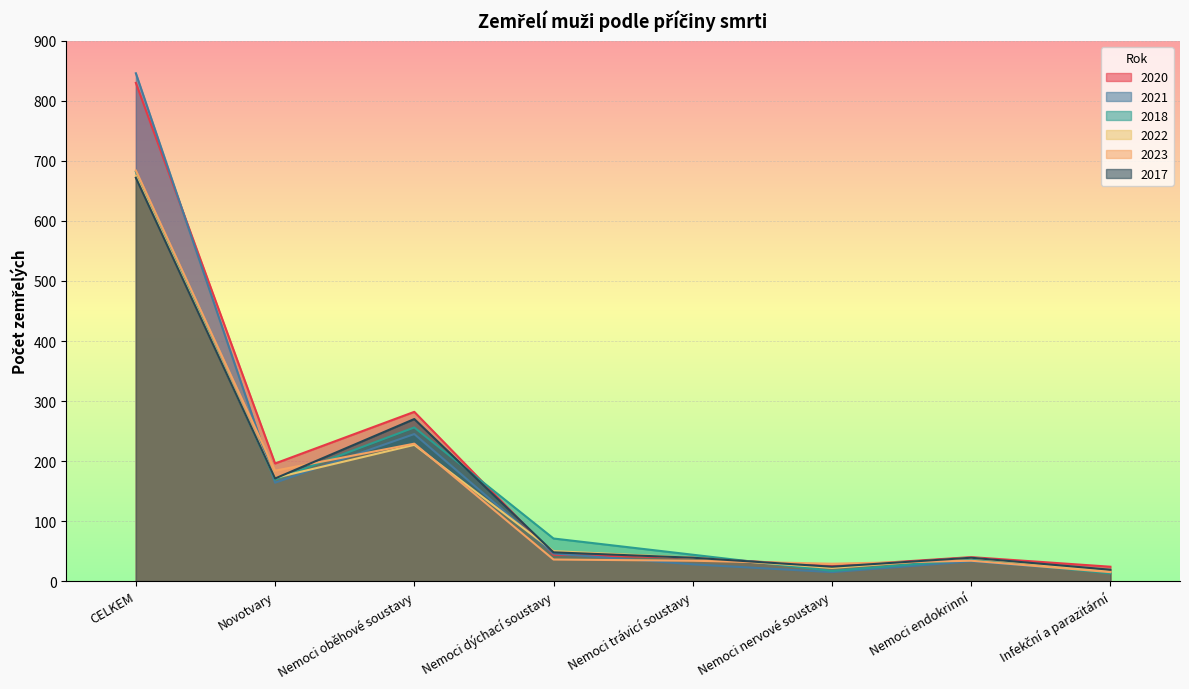

How many intersections are there between 2023 and 2018?

4